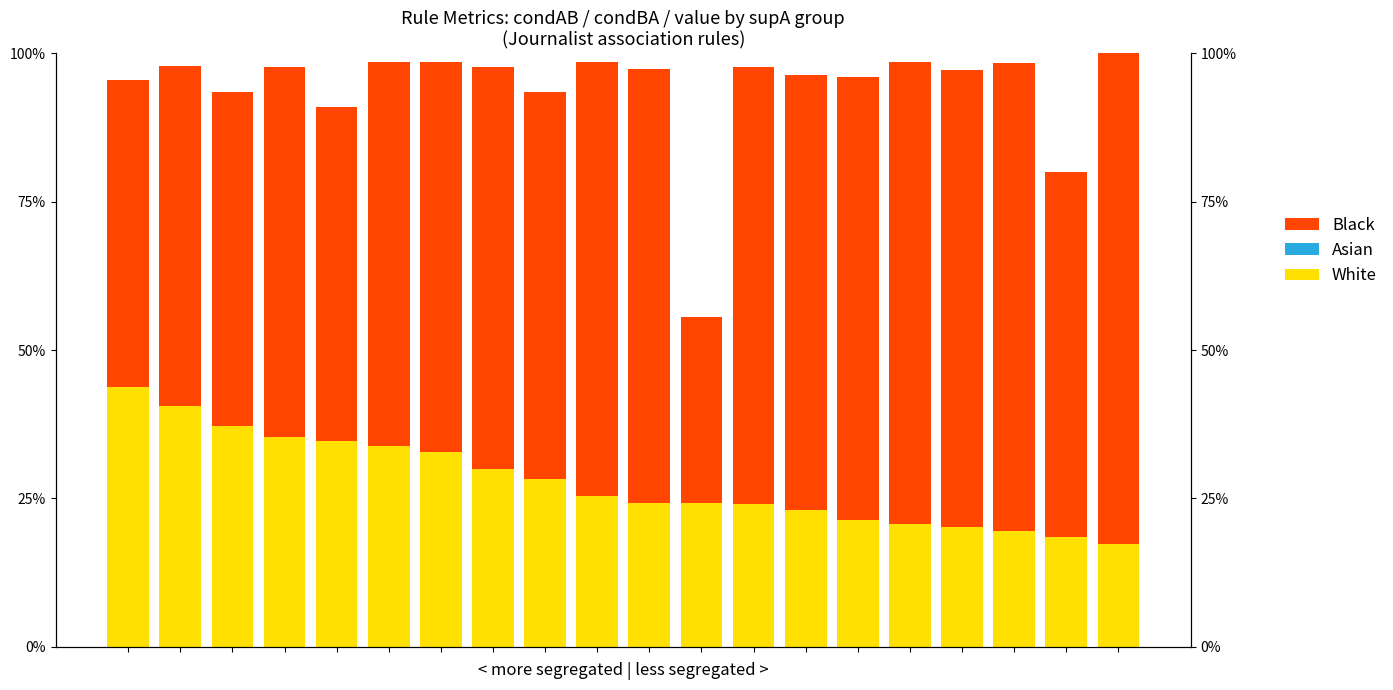

At how many categories does at least one series exceed 0?

20